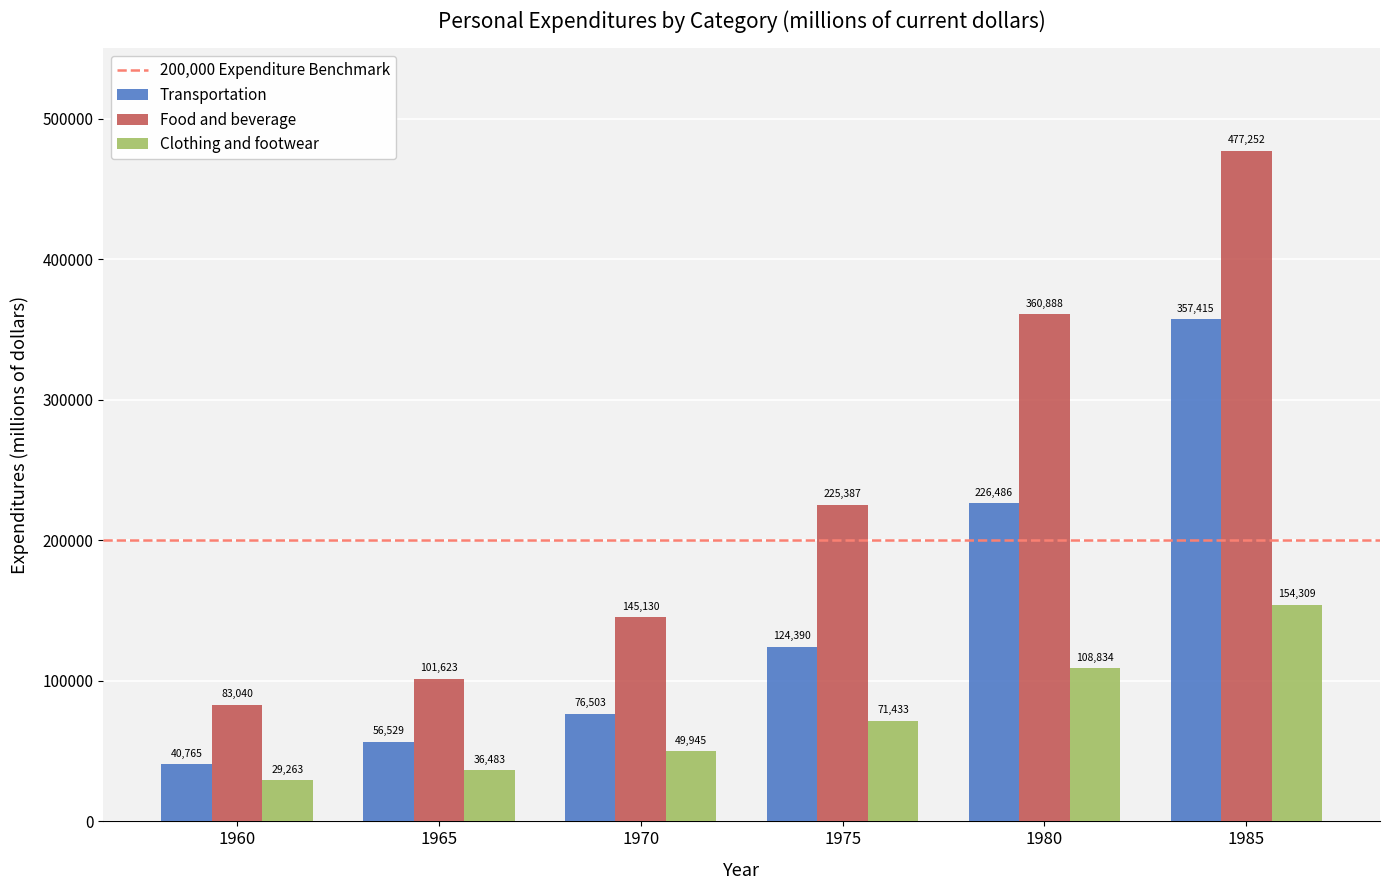

Reading left to right, what are all the values shown in this chart?

Transportation: 40765	56529	76503	124390	226486	357415
Food and beverage: 83040	101623	145130	225387	360888	477252
Clothing and footwear: 29263	36483	49945	71433	108834	154309